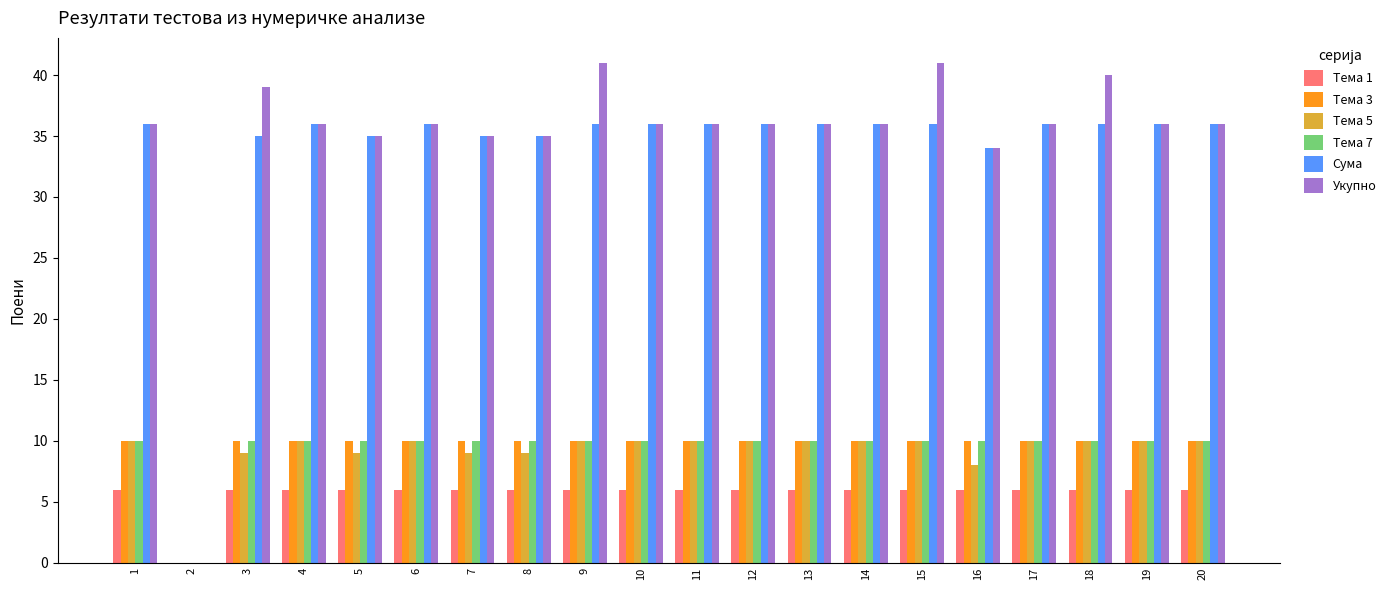

What is the total value across all series at 13?

108